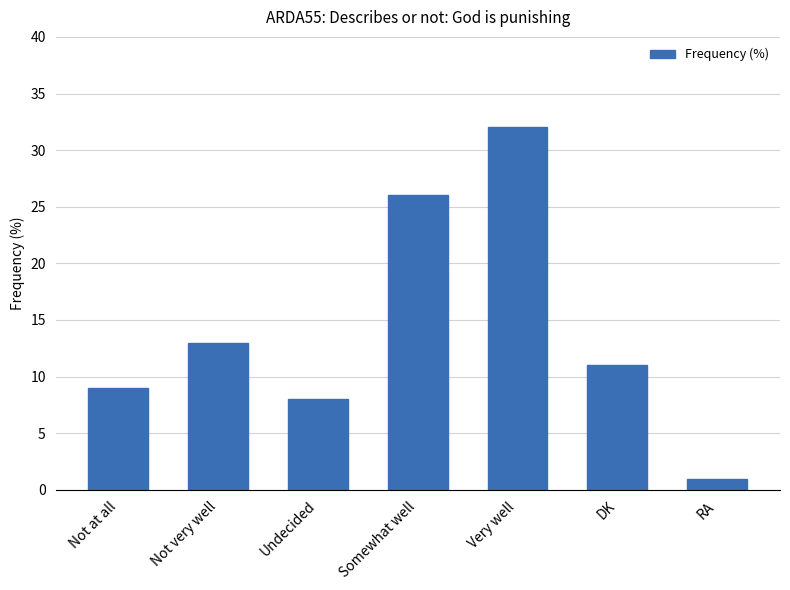

How many bars are there in total?

7